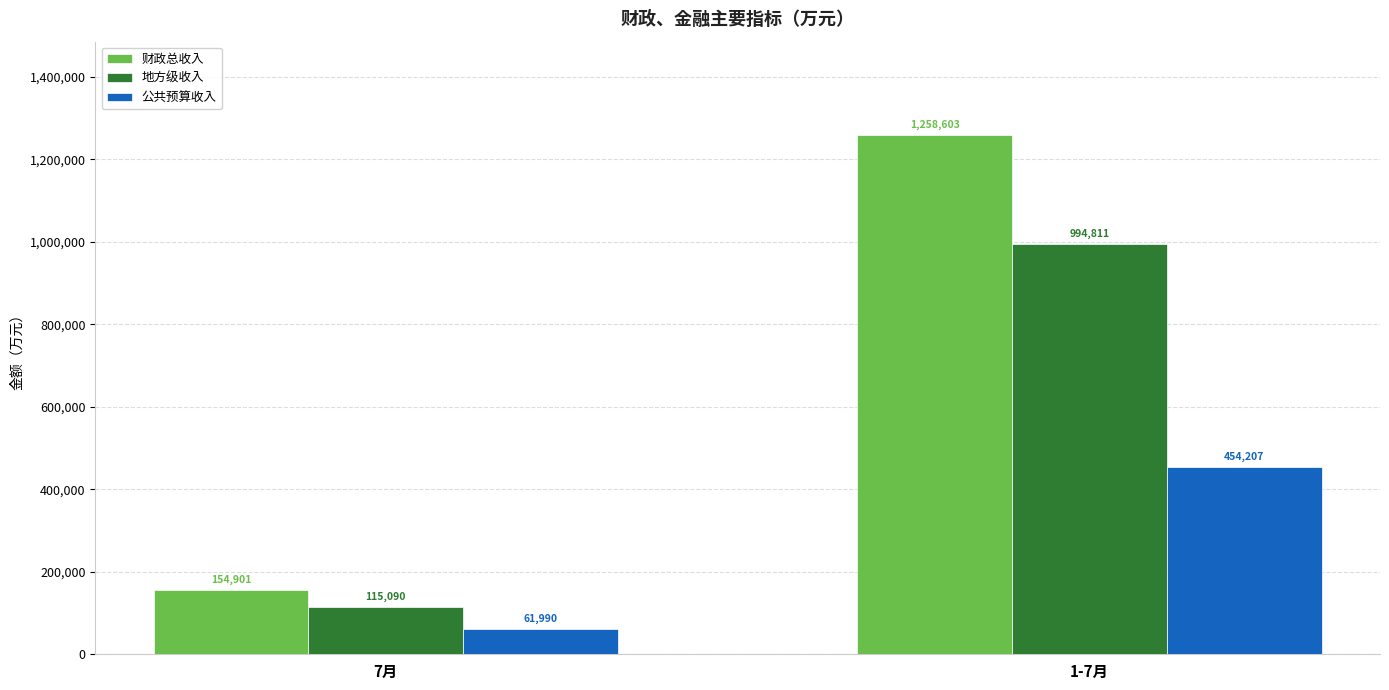

How many bars are there in total?

6